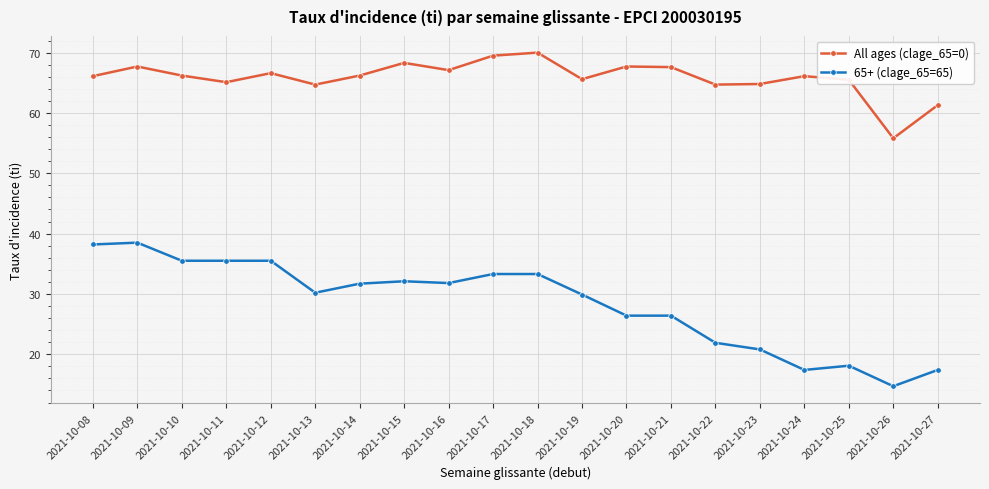

Is the value of All ages (clage_65=0) at 2021-10-21 greater than the value of 65+ (clage_65=65) at 2021-10-10?

Yes